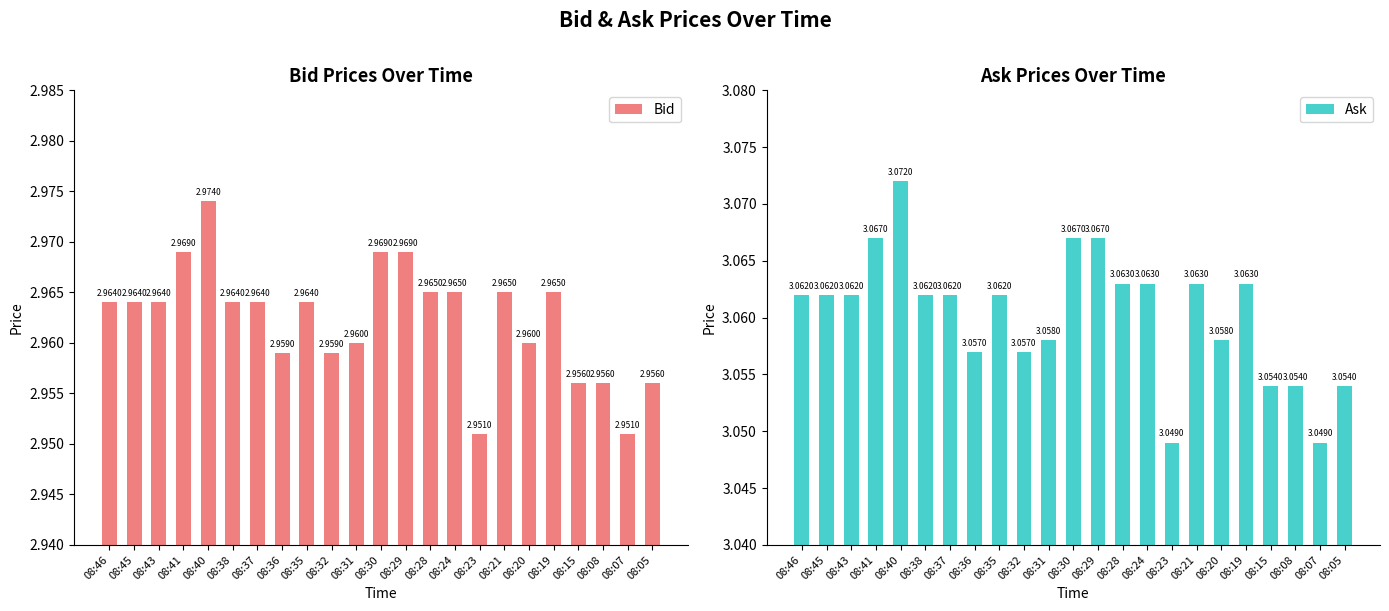

What is the maximum value shown in the chart?

3.1